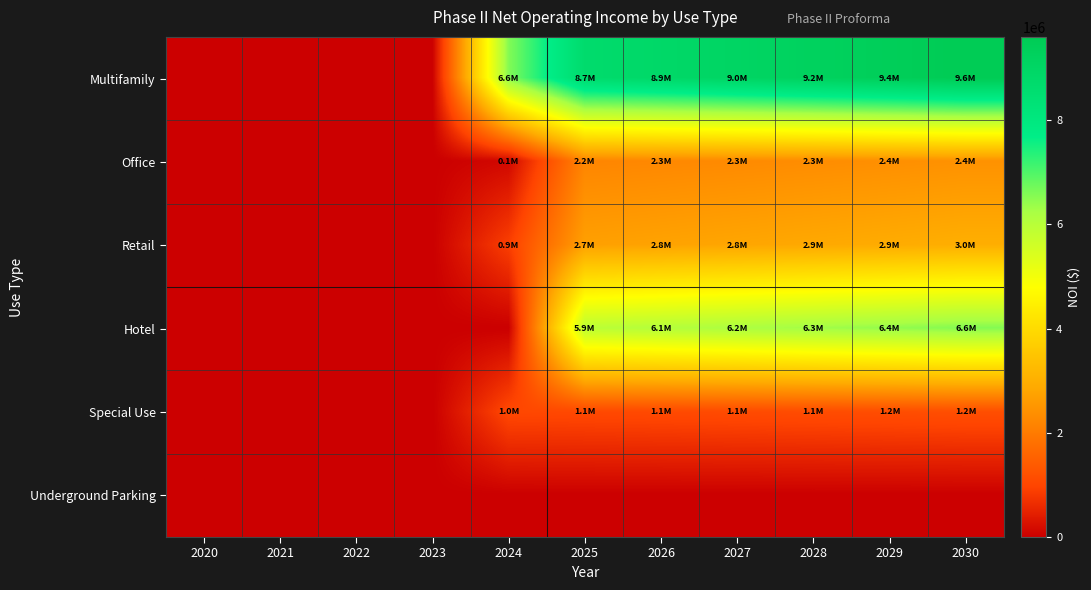

Reading left to right, what are all the values shown in this chart?

Multifamily: 2020=0.0	2021=0.0	2022=0.0	2023=0.0	2024=6561845.3	2025=8694983.9	2026=8868883.6	2027=9046261.3	2028=9227186.5	2029=9411730.2	2030=9599964.9
Office: 2020=0.0	2021=0.0	2022=0.0	2023=0.0	2024=122289.2	2025=2210006.5	2026=2254206.6	2027=2299290.7	2028=2345276.5	2029=2392182.1	2030=2440025.7
Retail: 2020=0.0	2021=0.0	2022=0.0	2023=0.0	2024=895026.7	2025=2704384.7	2026=2758472.4	2027=2813641.9	2028=2869914.7	2029=2927313.0	2030=2985859.3
Hotel: 2020=0.0	2021=0.0	2022=0.0	2023=0.0	2024=0.0	2025=5940871.1	2026=6059688.5	2027=6180882.3	2028=6304500.0	2029=6430590.0	2030=6559201.7
Special Use: 2020=0.0	2021=0.0	2022=0.0	2023=0.0	2024=1042948.5	2025=1063807.5	2026=1085083.6	2027=1106785.3	2028=1128920.1	2029=1151499.4	2030=1174529.4
Underground Parking: 2020=0.0	2021=0.0	2022=0.0	2023=0.0	2024=0.0	2025=0.0	2026=0.0	2027=0.0	2028=0.0	2029=0.0	2030=0.0